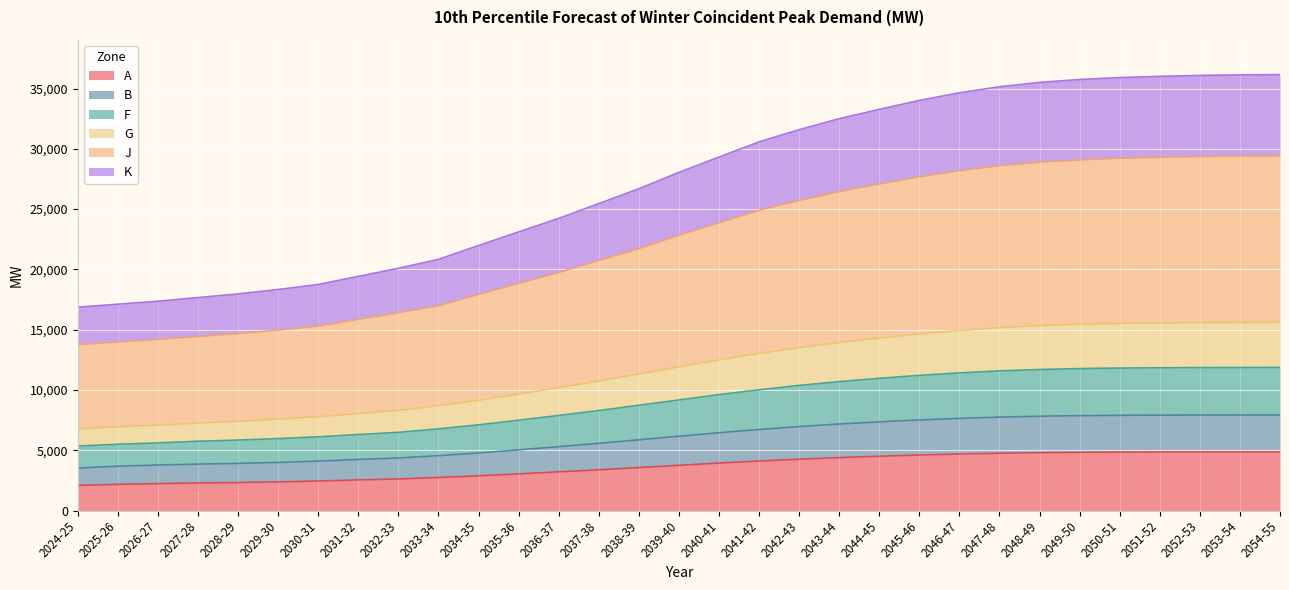

What is the highest value of the A series?

4861